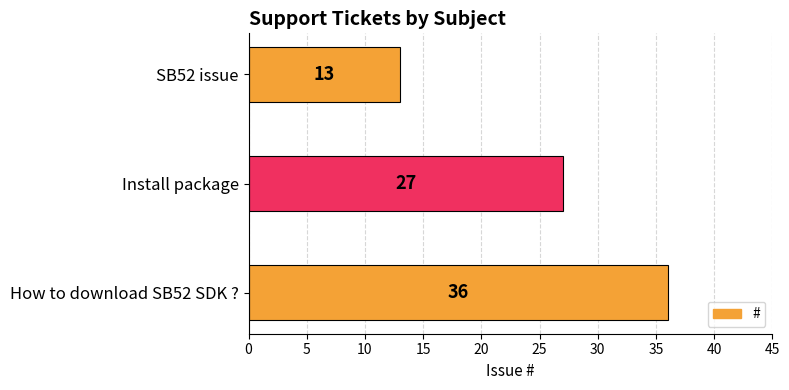

Is it true that the value at SB52 issue is 13?

True